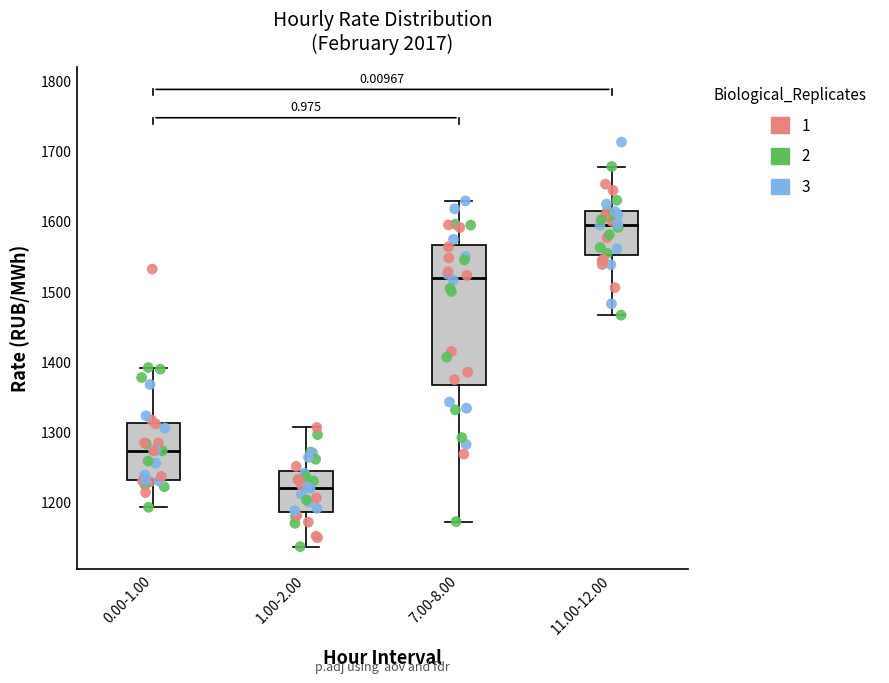

Where does the median line of the box for 7.00-8.00 sit on the y-axis? The values are not printed on the chart, so give them approximately, as read against the axis.

1520